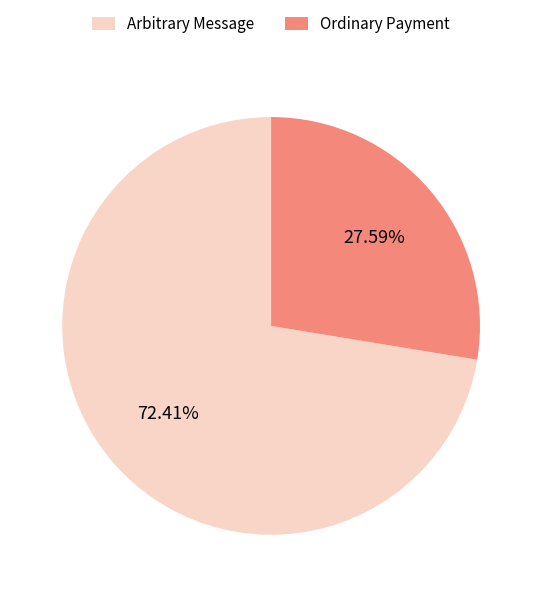

Which category accounts for the majority?

Arbitrary Message